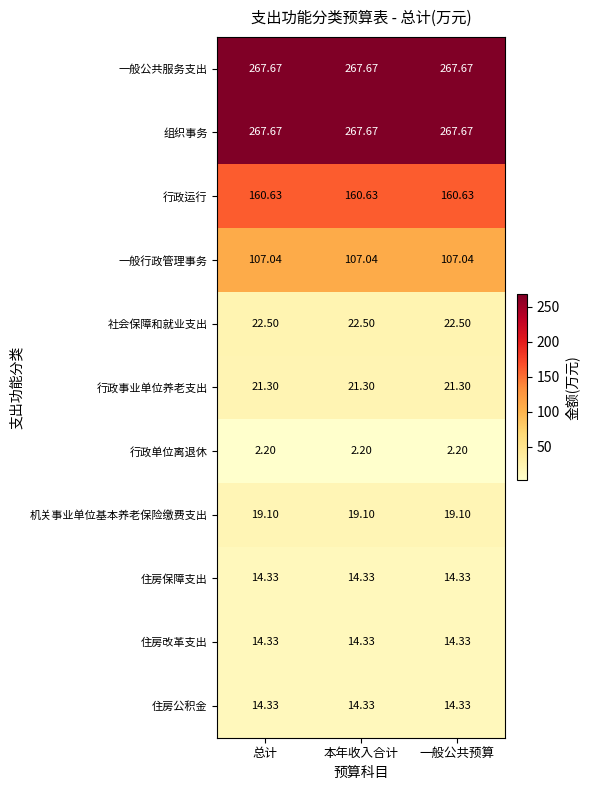

Is the value of 行政事业单位养老支出 at 总计 greater than the value of 组织事务 at 本年收入合计?

No